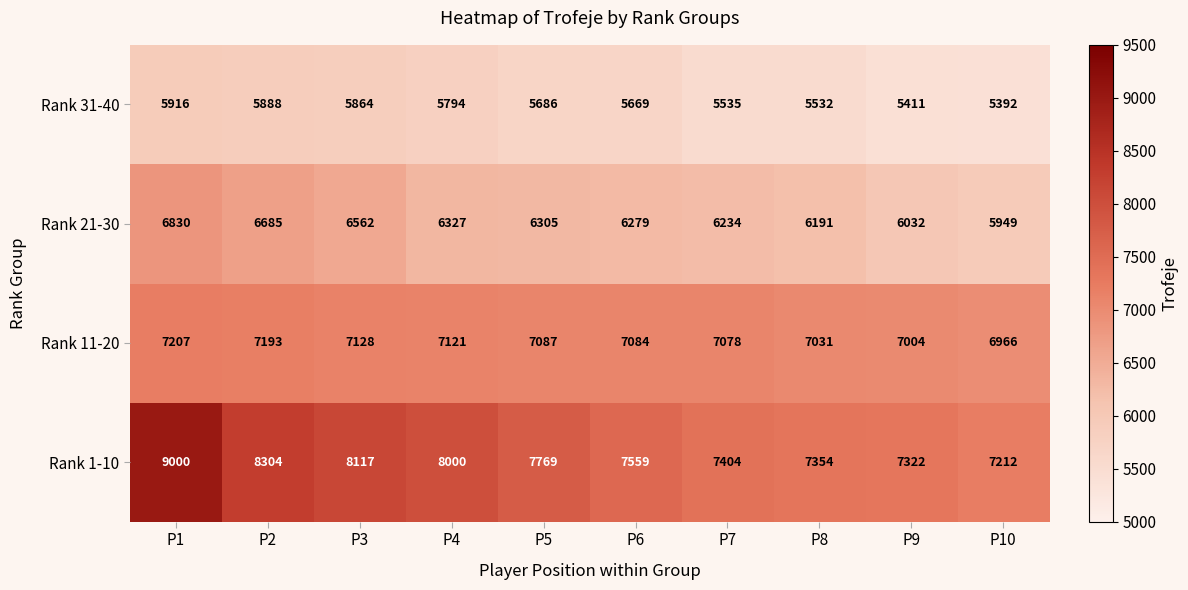

What is the difference between the maximum and minimum values in the Rank 21-30 series?

881